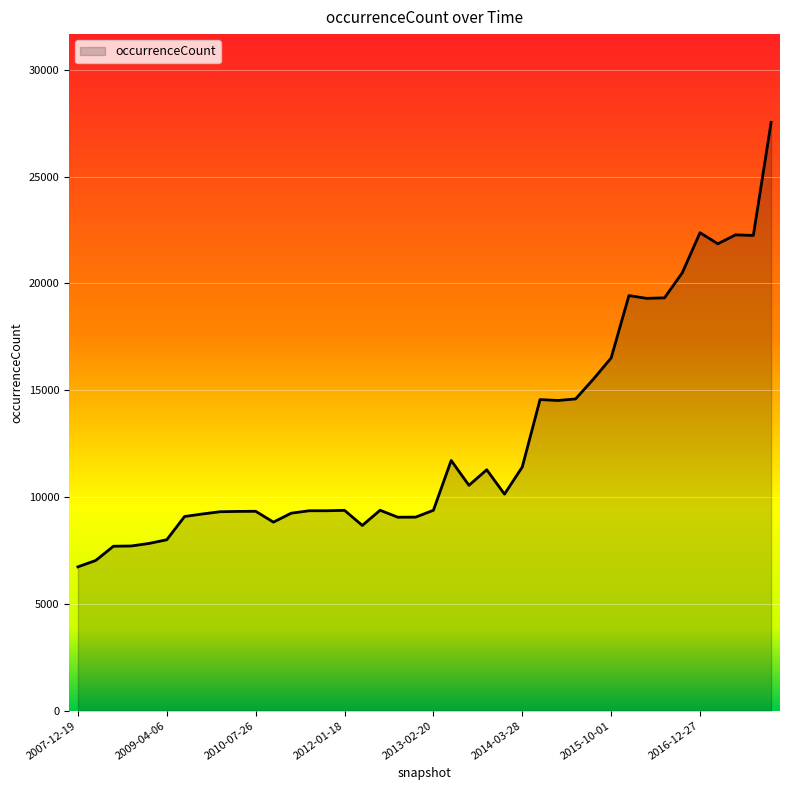

What is the maximum value shown in the chart?

27544